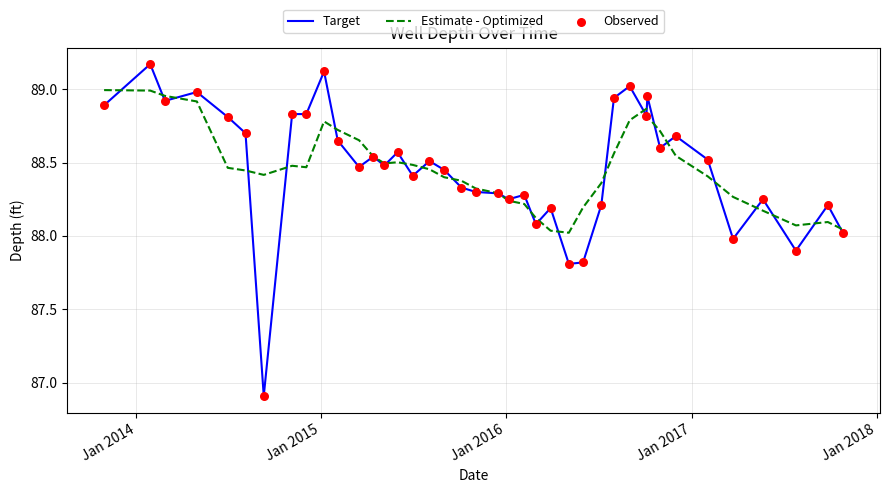

At how many categories does at least one series exceed 88?

40